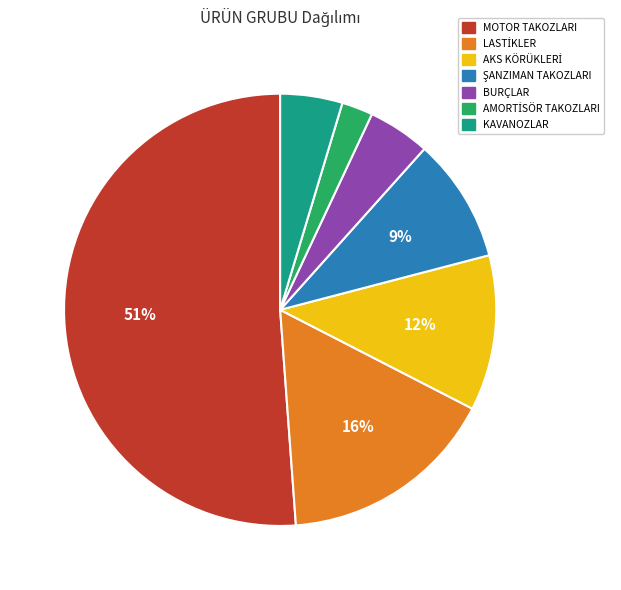

To the nearest percent, what percentage of the pie is BURÇLAR?

5%